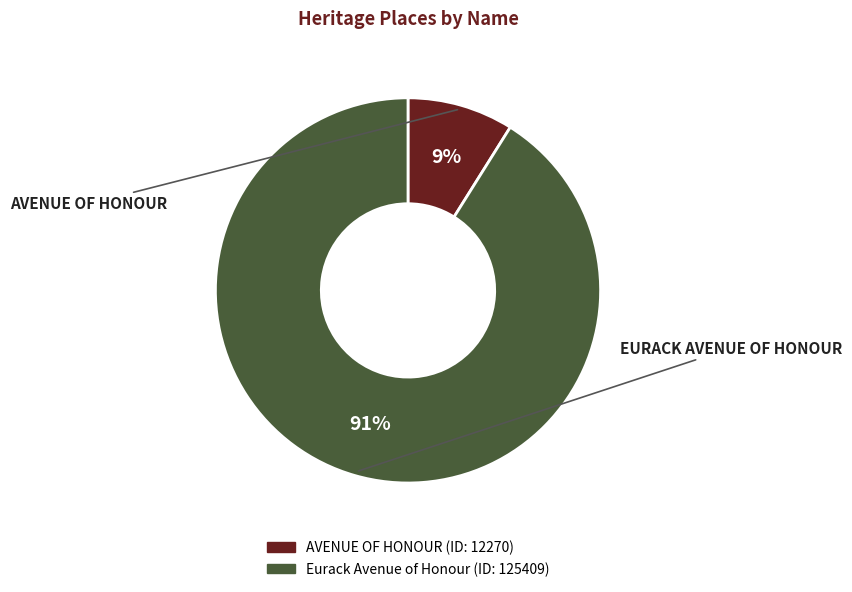

What is the ratio of the value at AVENUE OF HONOUR to the value at Eurack Avenue of Honour?

0.1